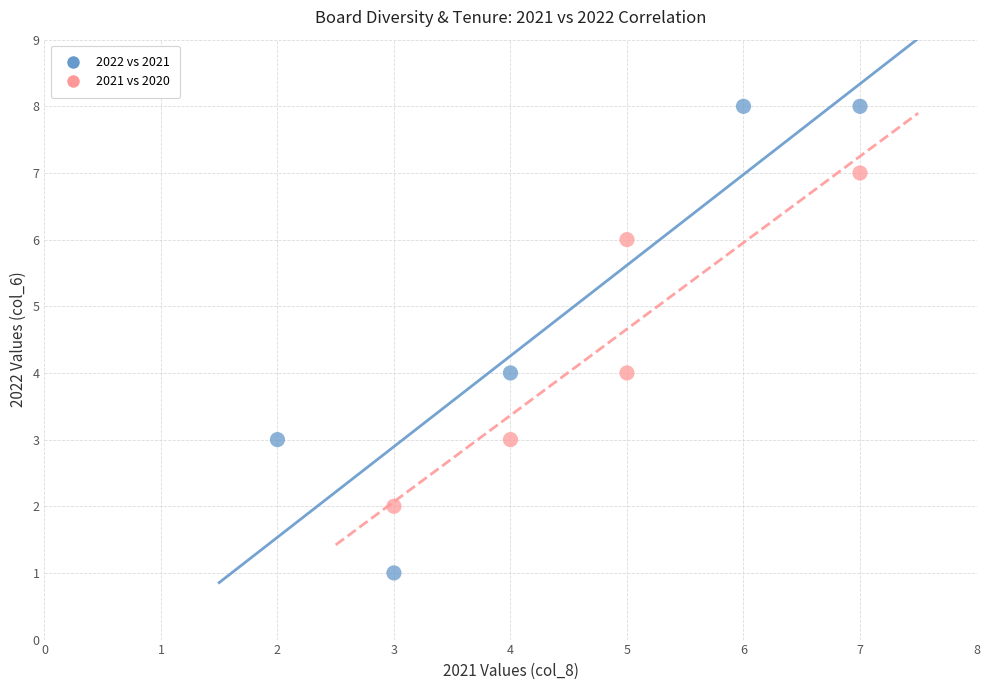

Which series has the largest Y range (max minus min)?

2022 vs 2021